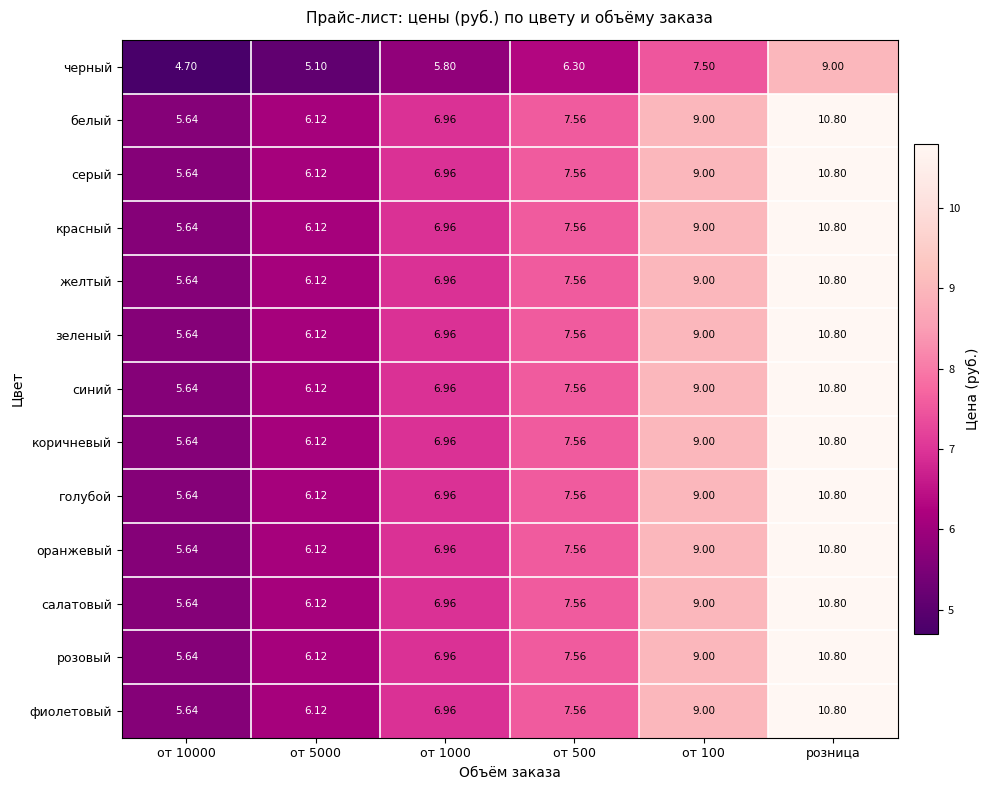

What is the difference between the highest and lowest values at от 100?

1.5